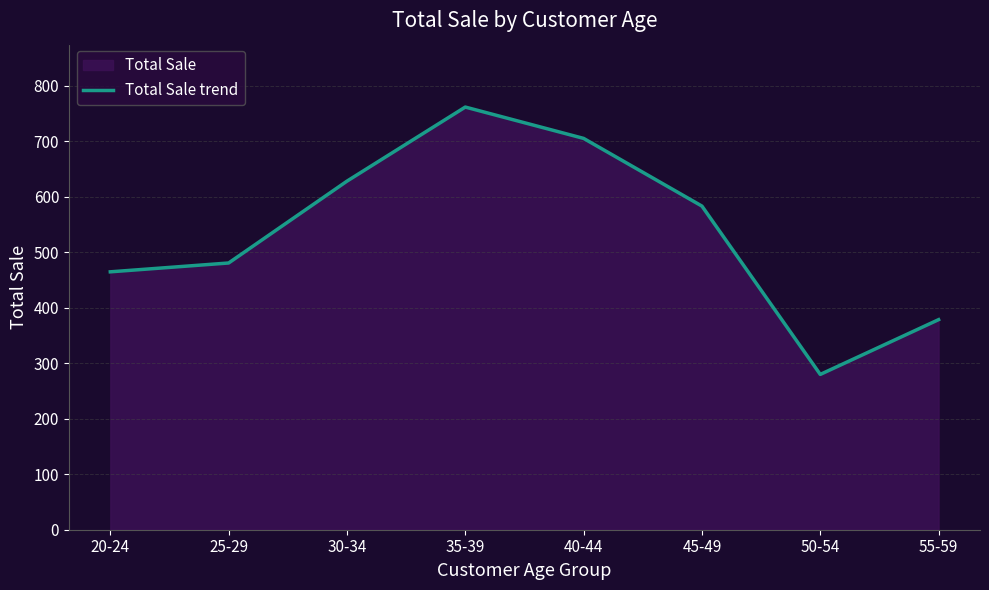

What is the smallest value displayed?

279.7